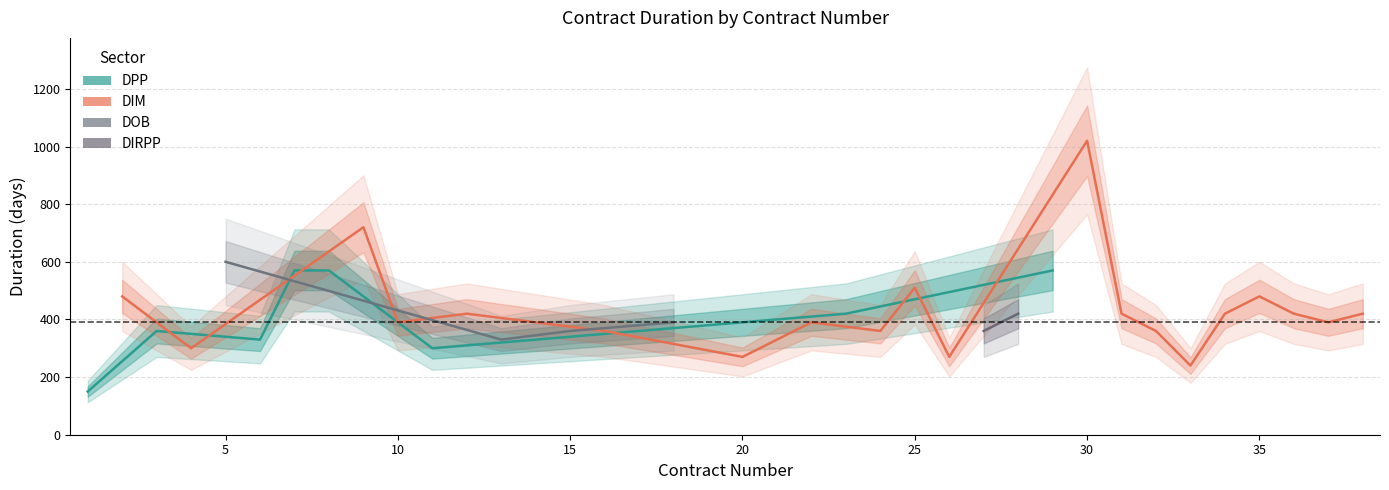

Reading left to right, extract all data points from this chart.

contract_number: 1	2	3	4	5	6	7	8	9	10	11	12	13	15	16	18	20	22	23	24	25	26	27	28	29	30	31	32	33	34	35	36	37	38
prazo_days: 150	480	360	300	600	330	570	570	720	390	300	420	330	360	360	390	270	390	420	360	510	270	360	420	570	1020	420	360	240	420	480	420	390	420